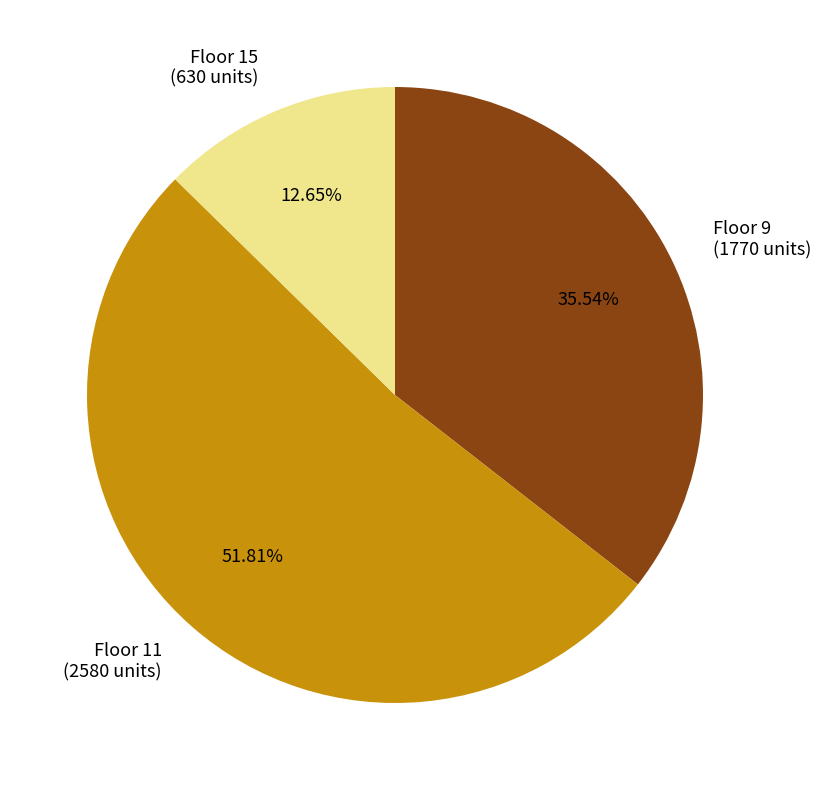

Rank the categories by value from highest to lowest.

Floor 11 (2580 units), Floor 9 (1770 units), Floor 15 (630 units)